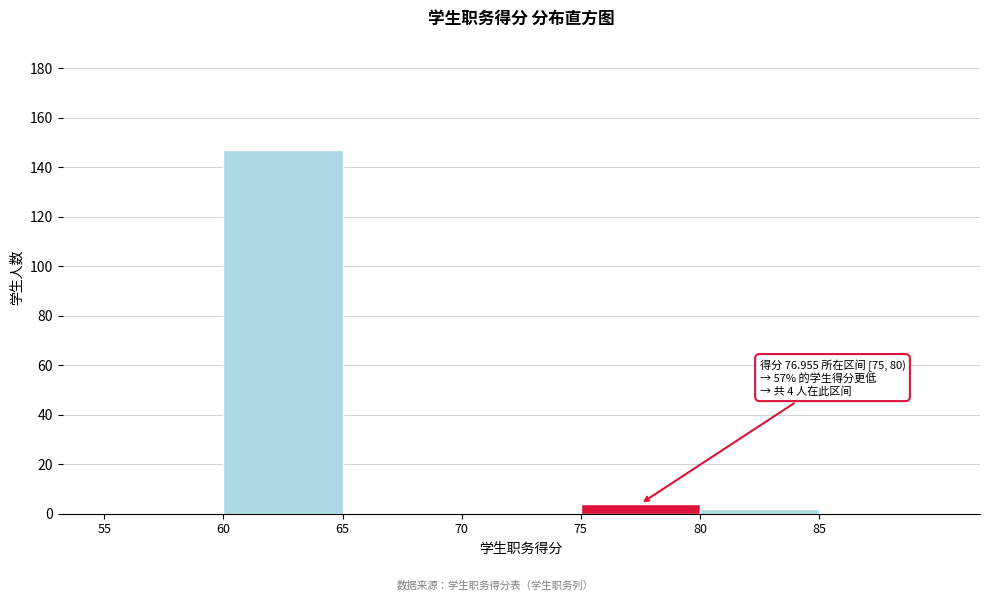

Over which range of the x-axis is the bar tallest?

60 to 65